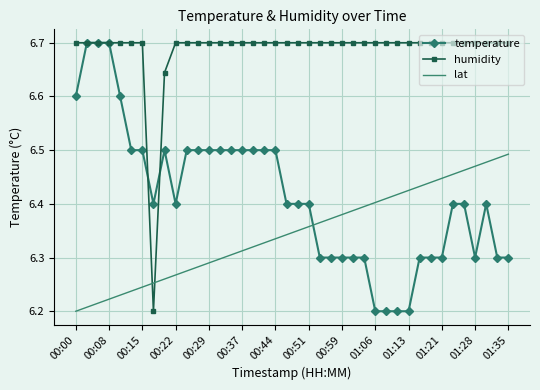

True or false: humidity and lat cross at least once.

True